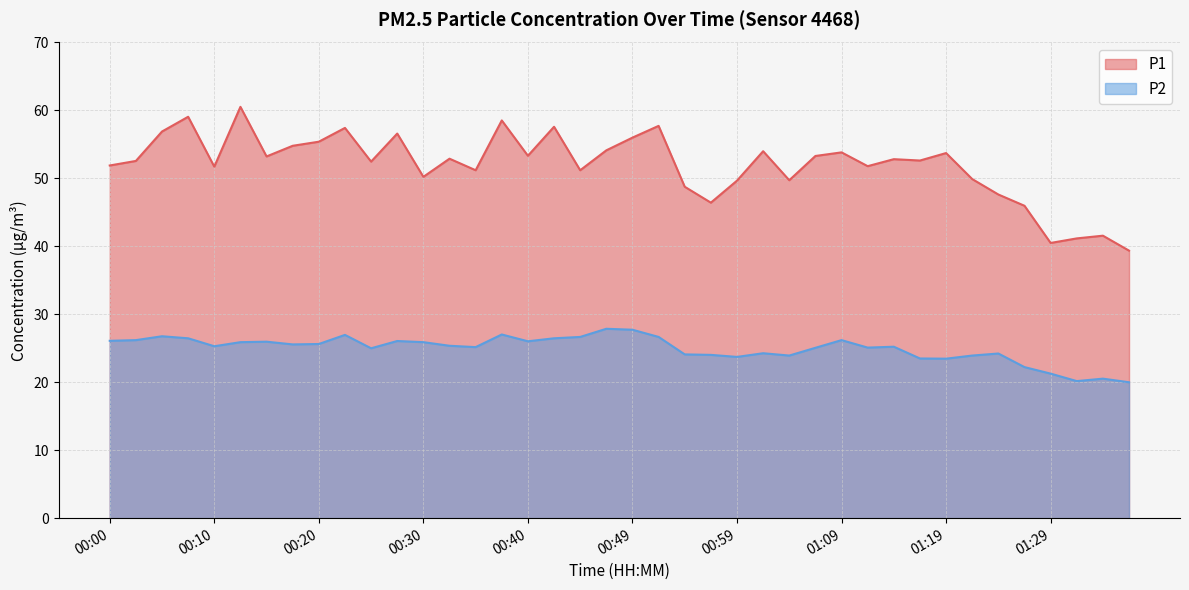

What is the average value of the P2 series?

24.9